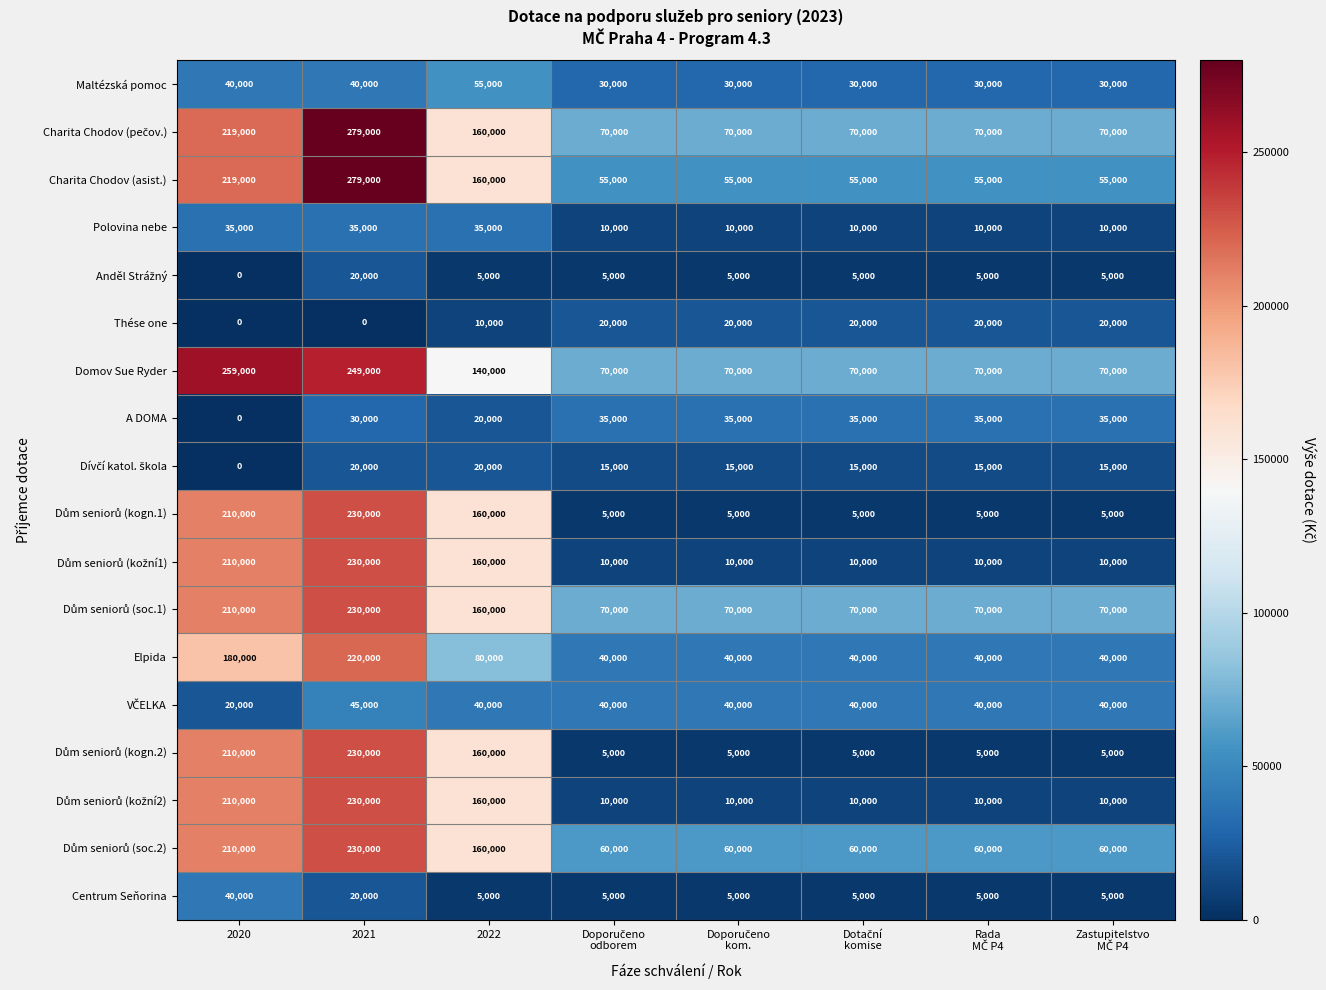

Count the number of categories in the chart.

8